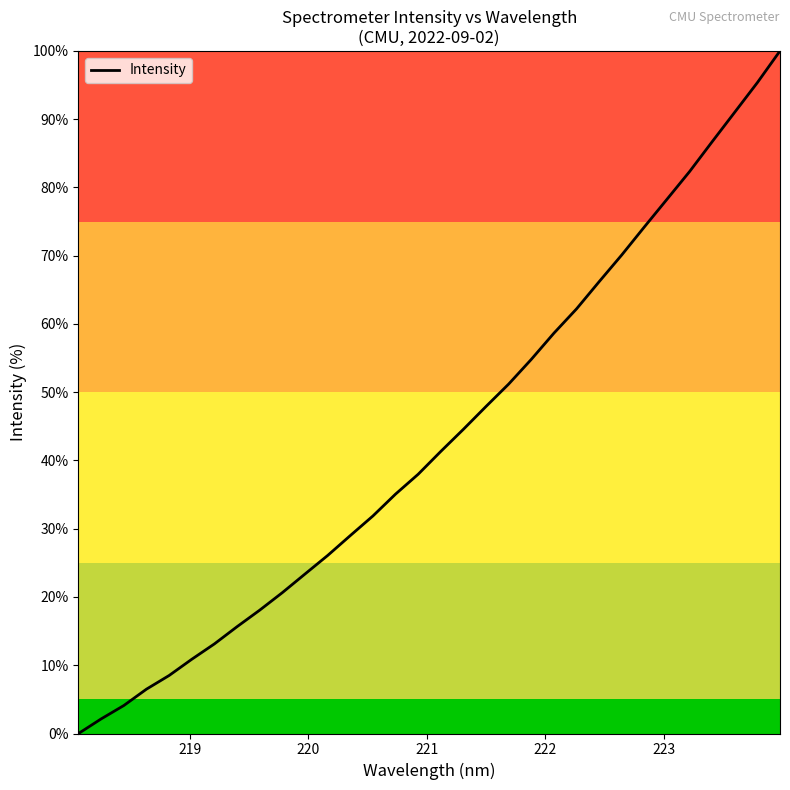

How many values are below 41?

16